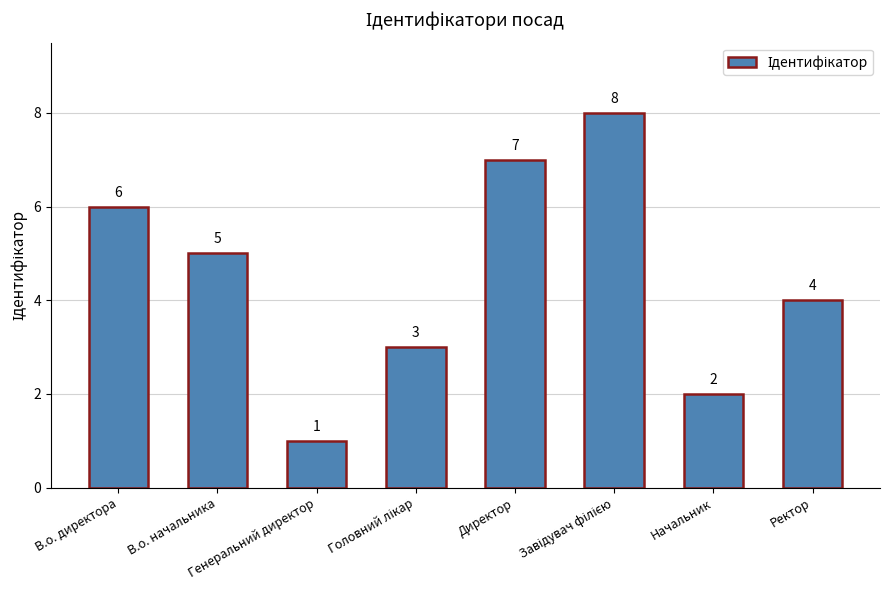

Which has a higher value, Начальник or В.о. начальника?

В.о. начальника